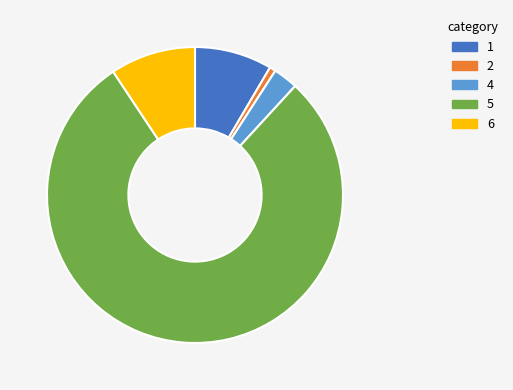

Does any single category account for the majority?

Yes